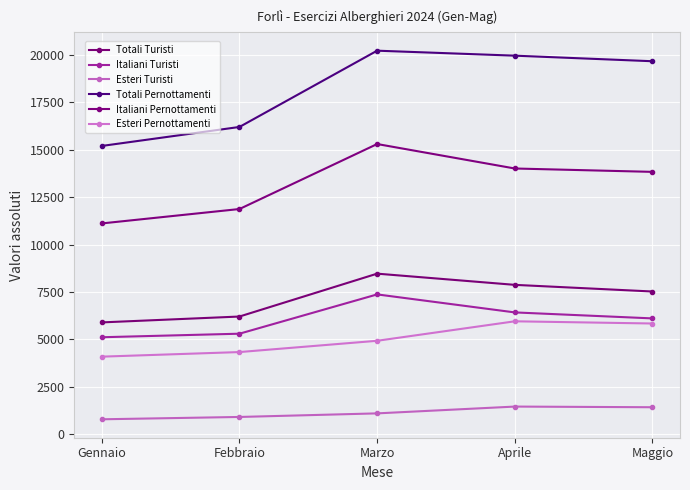

What is the average value of the Italiani Turisti series?

6062